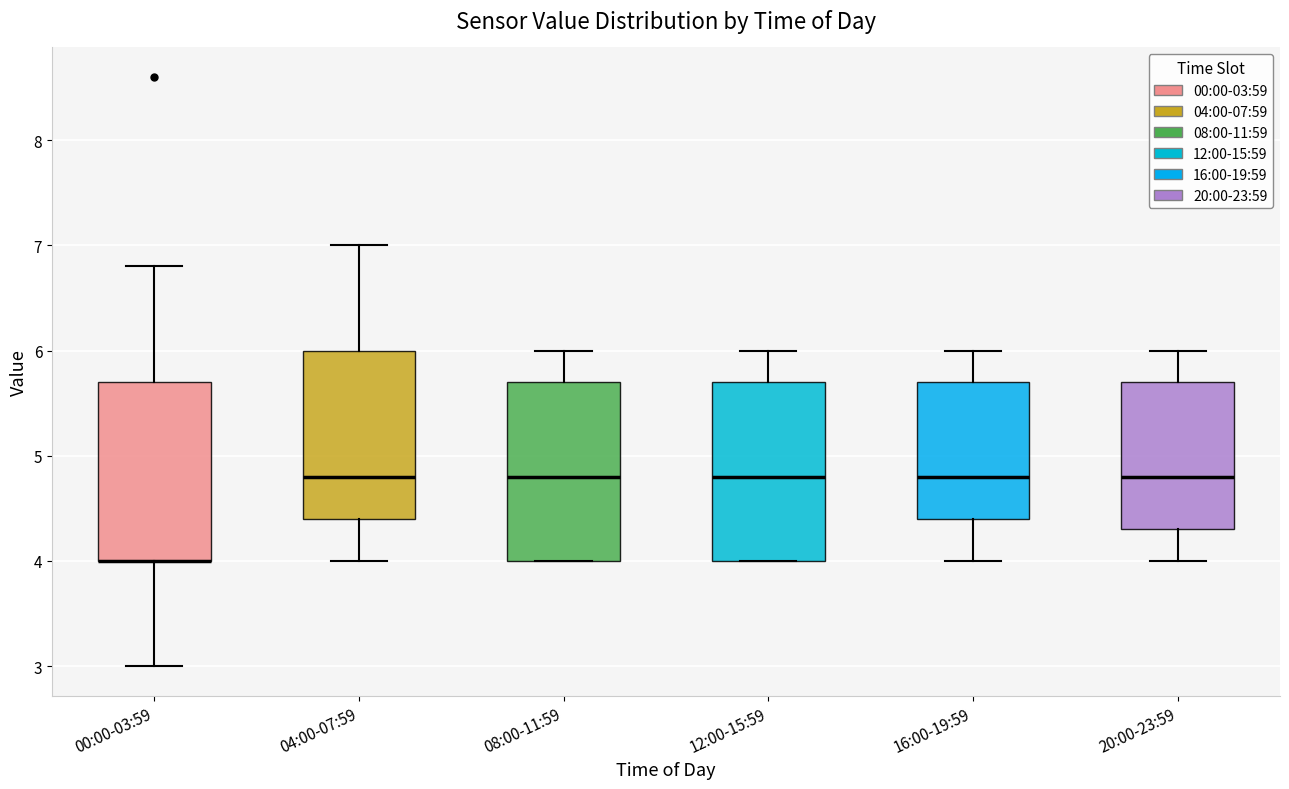

Reading left to right, read every box against the y-axis: the position of its median line, the range the box covers, and the ends of its whiskers. The values are not printed on the chart, so give them approximately, as read against the axis.

00:00-03:59: median 4.0 (drawn on the box's lower edge), box 4.0 to 5.7, whiskers 3.0 to 6.8
04:00-07:59: median 4.8, box 4.4 to 6.0, whiskers 4.0 to 7.0
08:00-11:59: median 4.8, box 4.0 to 5.7, whiskers 4.0 to 6.0
12:00-15:59: median 4.8, box 4.0 to 5.7, whiskers 4.0 to 6.0
16:00-19:59: median 4.8, box 4.4 to 5.7, whiskers 4.0 to 6.0
20:00-23:59: median 4.8, box 4.3 to 5.7, whiskers 4.0 to 6.0